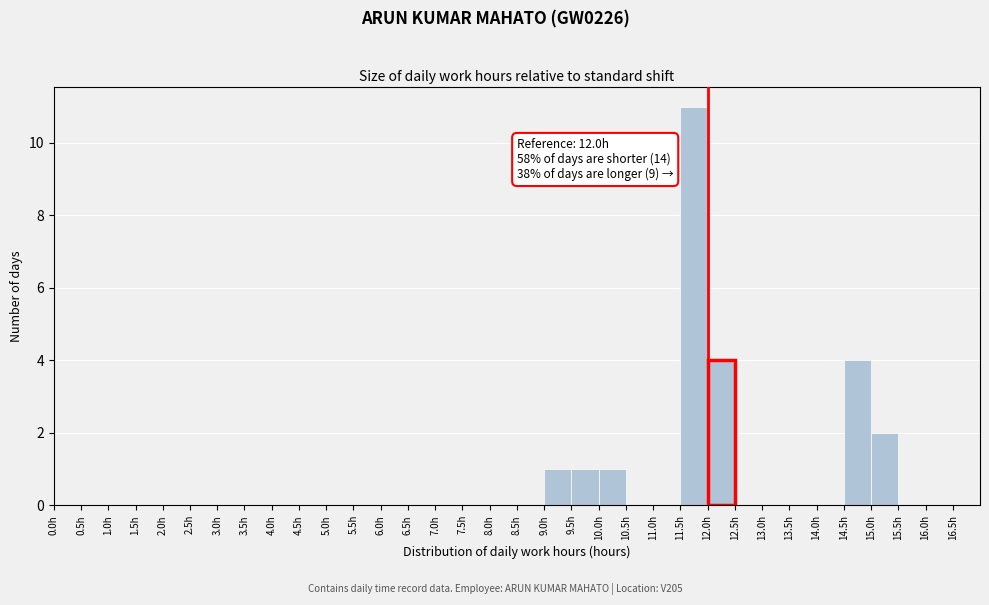

Over which range of the x-axis is the bar tallest?

11.5 to 12.0